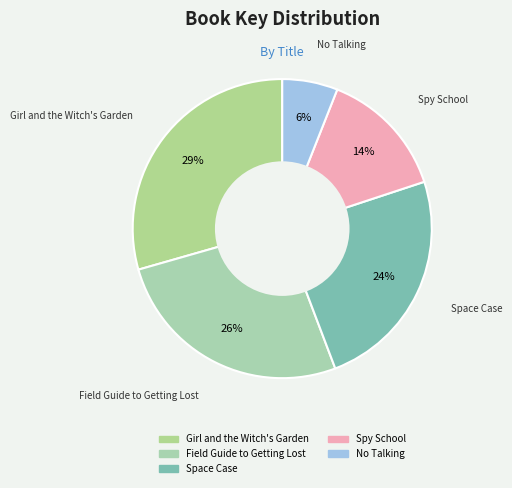

Is the sum of Spy School and No Talking greater than half?

No